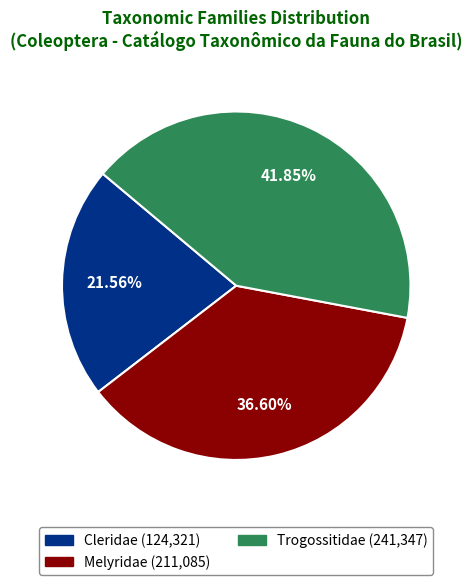

The Trogossitidae slice represents 42% of the pie. True or false?

True